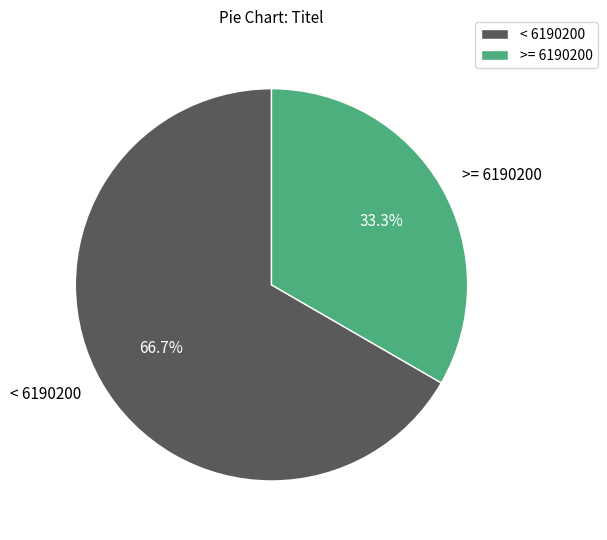

Does any single category account for the majority?

Yes